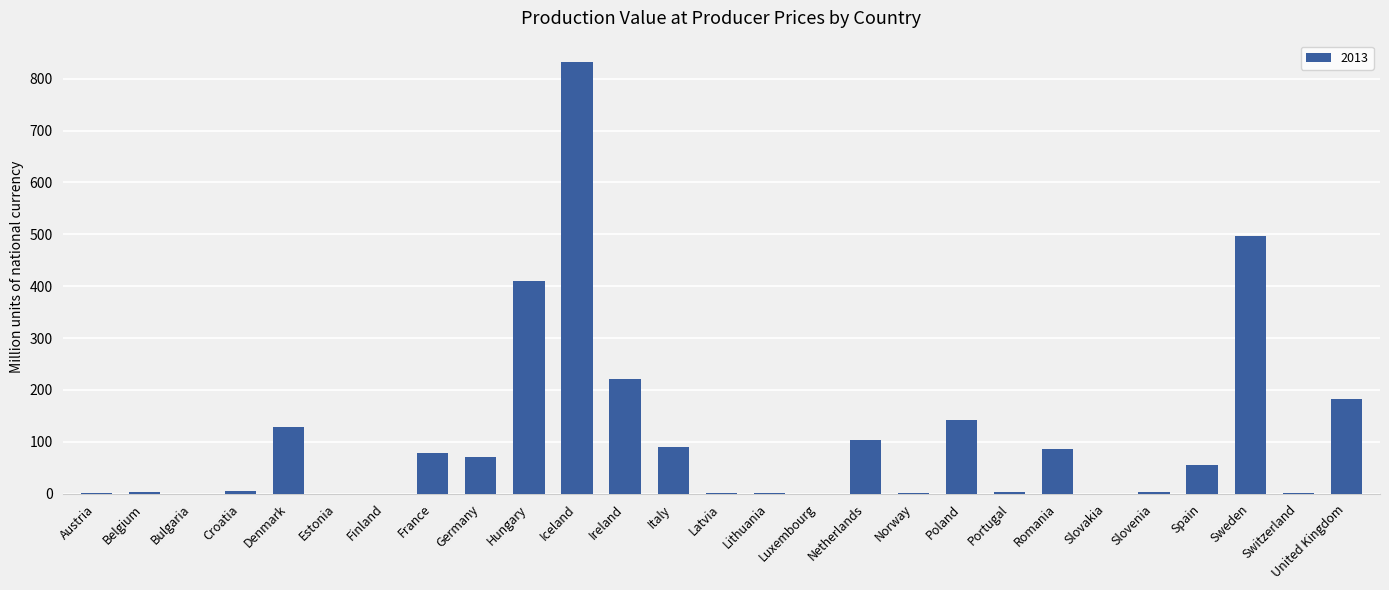

What is the sum of all values?

2913.8